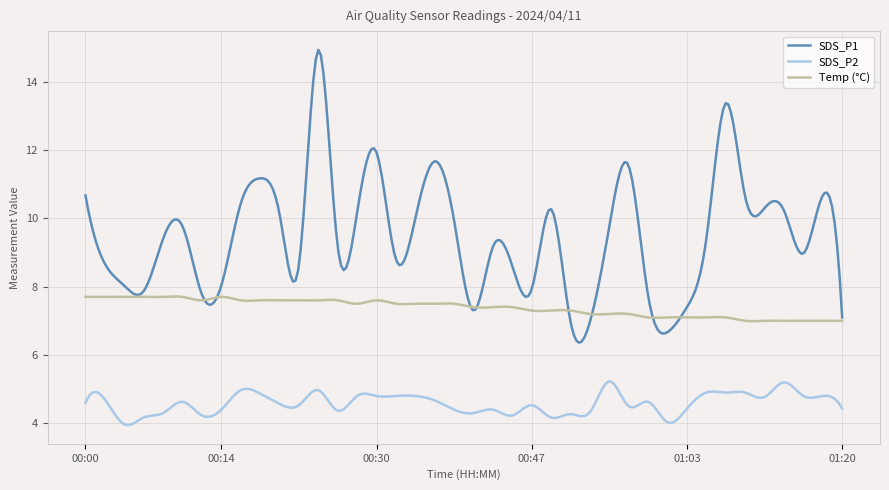

What is the sum of all SDS_P2 values?

1376.7